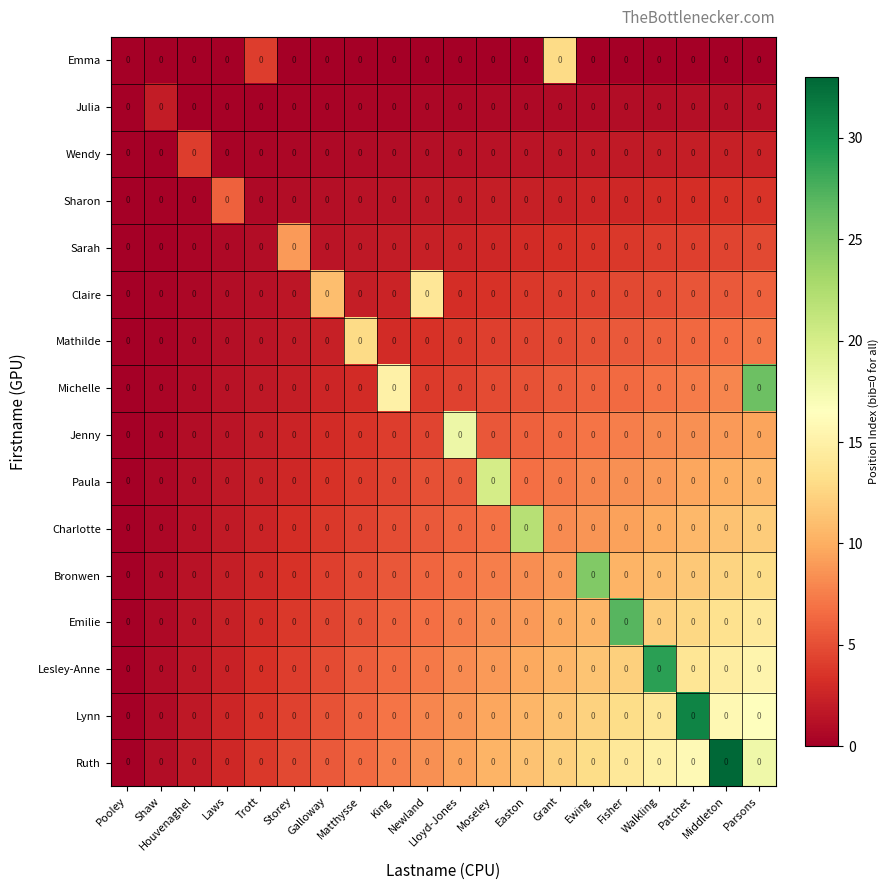

Which series has the largest range (max minus min)?

Ruth